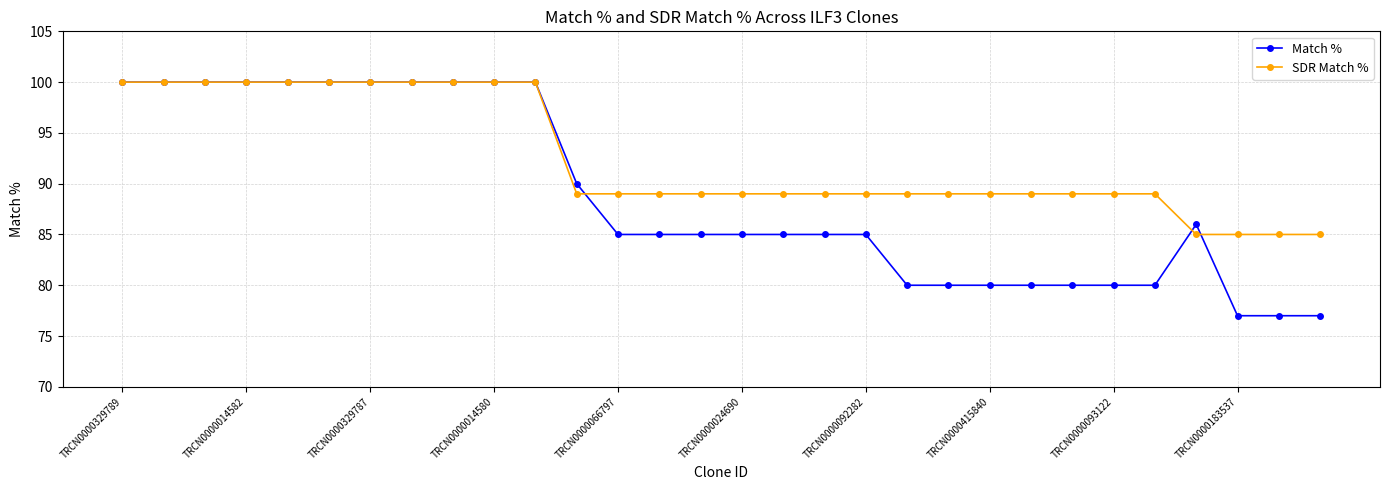

What is the value of the Match % point at the 17th from the left?

85